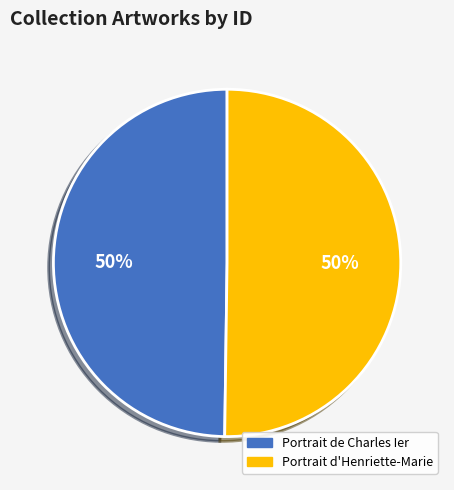

What is the ratio of the value at Portrait de Charles Ier to the value at Portrait d'Henriette-Marie?

1.0